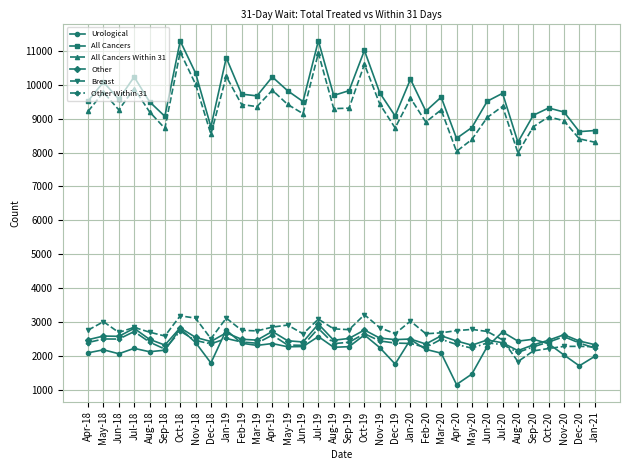

What is the label of the 19th point from the left?

Oct-19